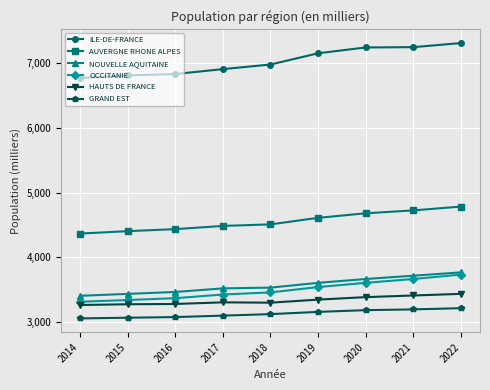

Between 2015 and 2019, which series saw the biggest shift?

ILE-DE-FRANCE